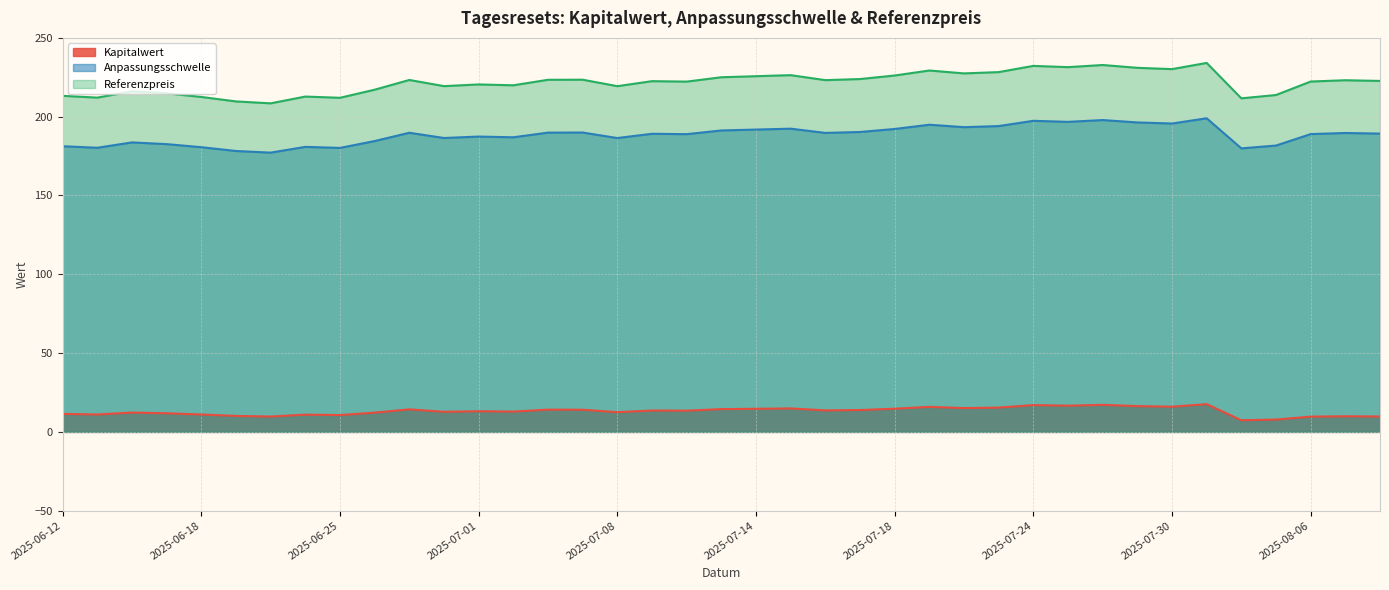

At which label does Referenzpreis reach its minimum?

2025-06-23